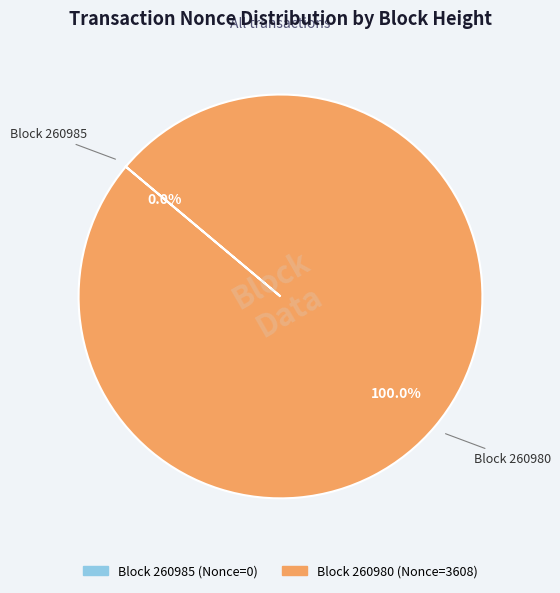

What percentage do 260980 and 260985 together represent?

100.0%